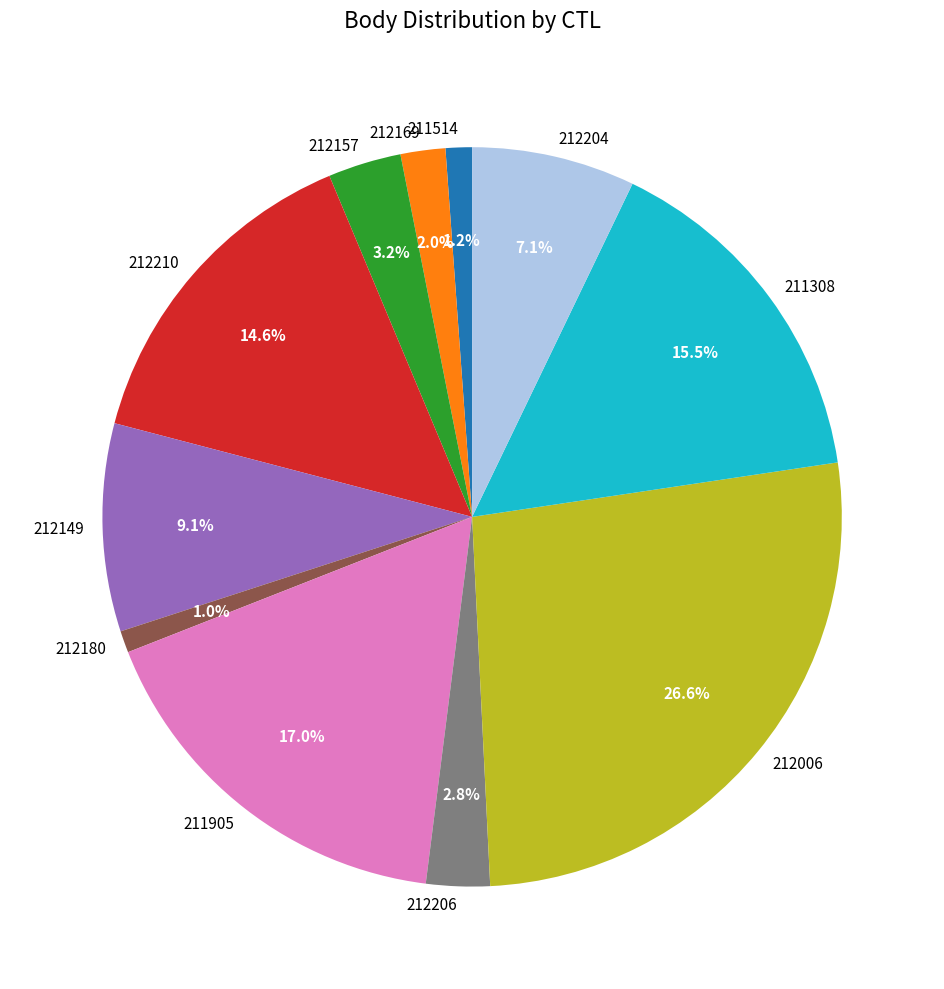

Is it true that 212169 is 7% of the pie?

False